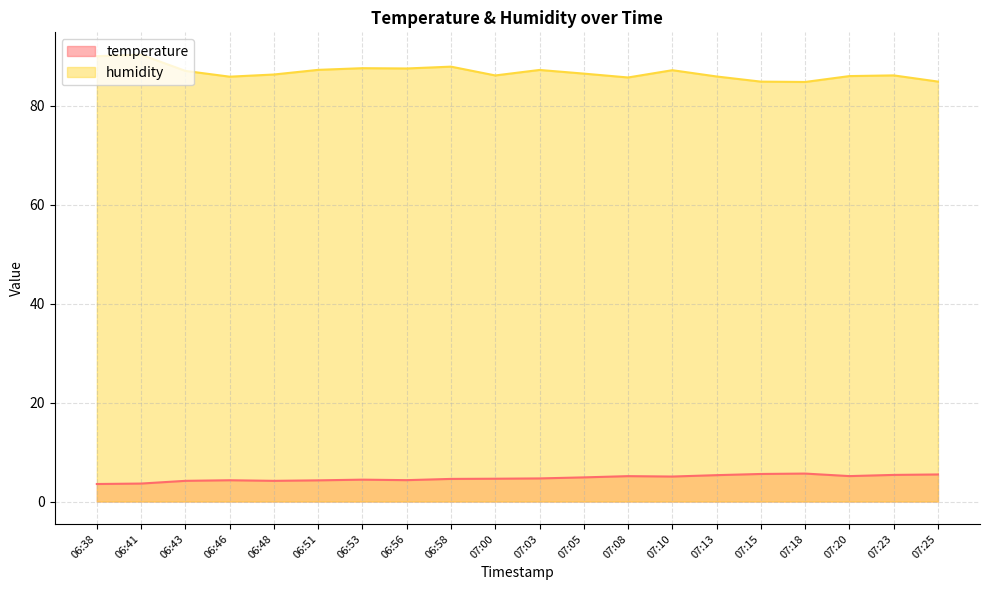

Which series has the largest range (max minus min)?

humidity